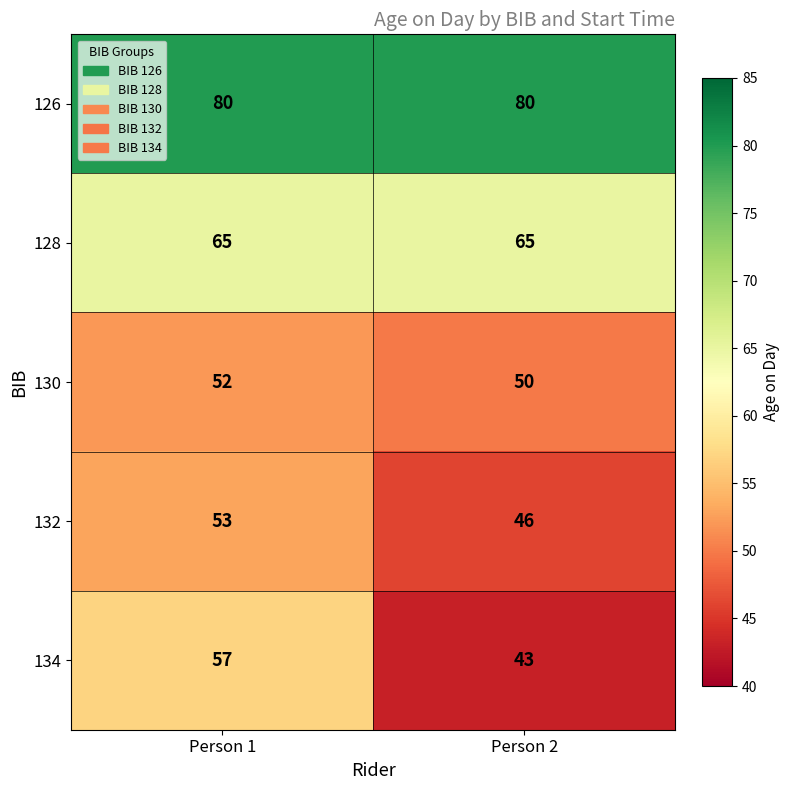

Which series has the largest range (max minus min)?

134